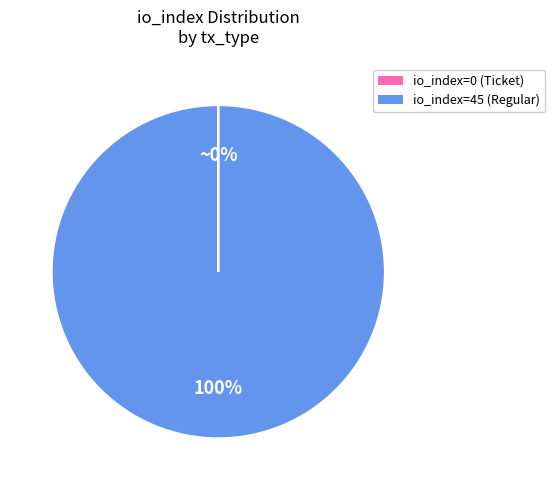

Which slice is the largest?

io_index=45 (Regular)